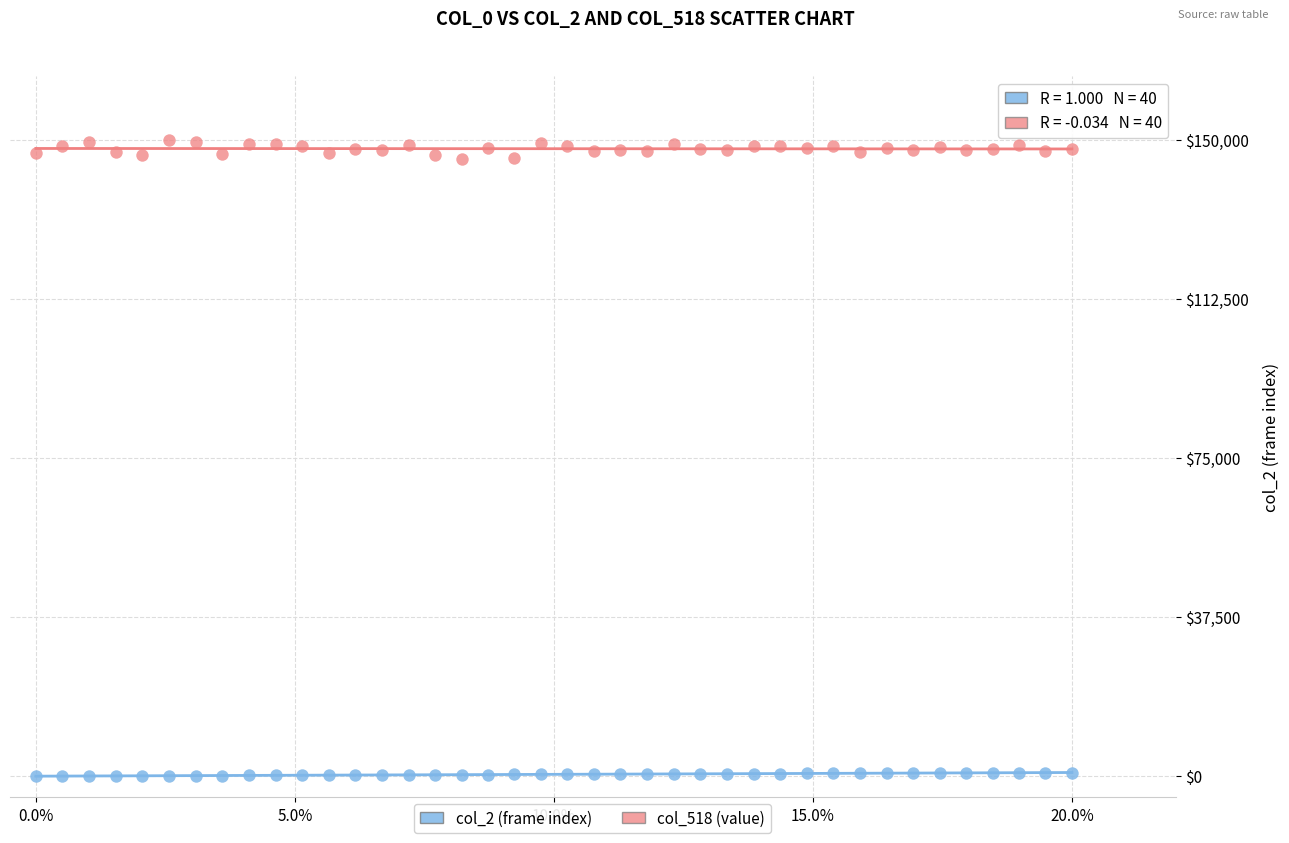

Across all data points, what is the range of Y values (max minus min)?

150000.0